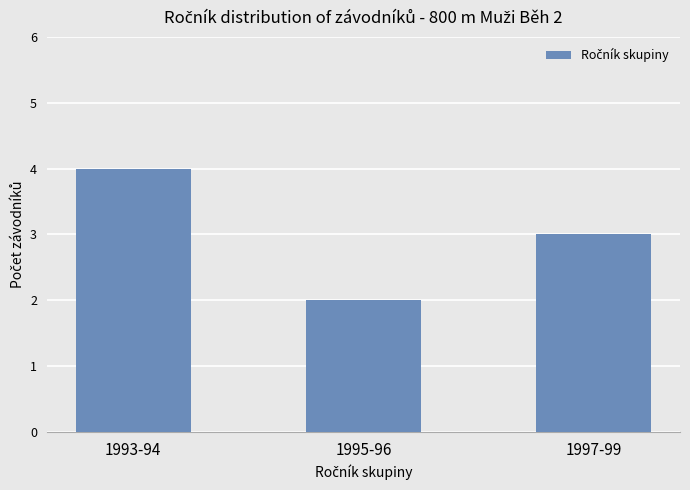

What is the sum of the values at 1997-99 and 1995-96?

5